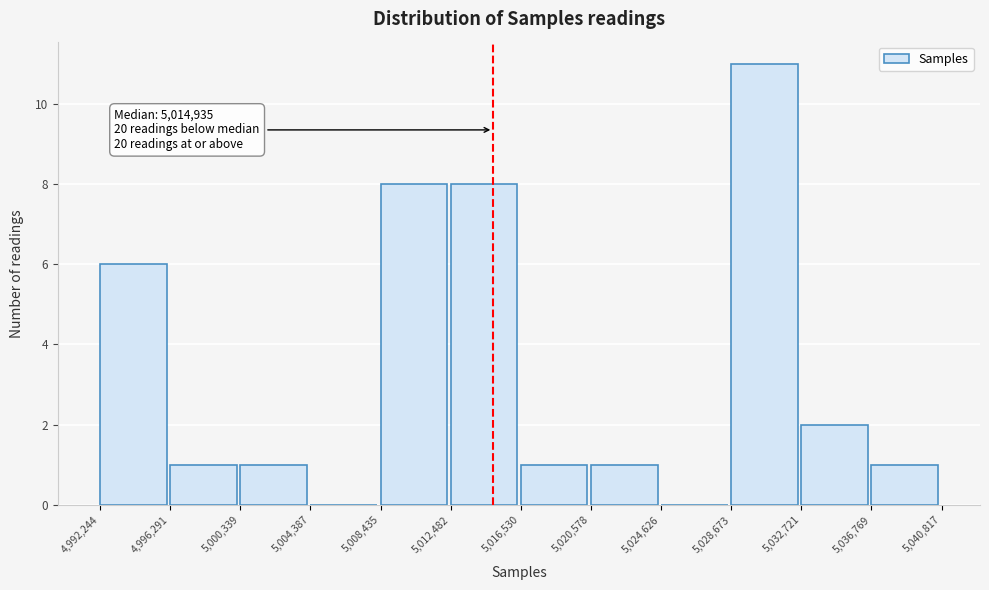

Which range on the x-axis has the tallest bar?

5,028,673 to 5,032,721